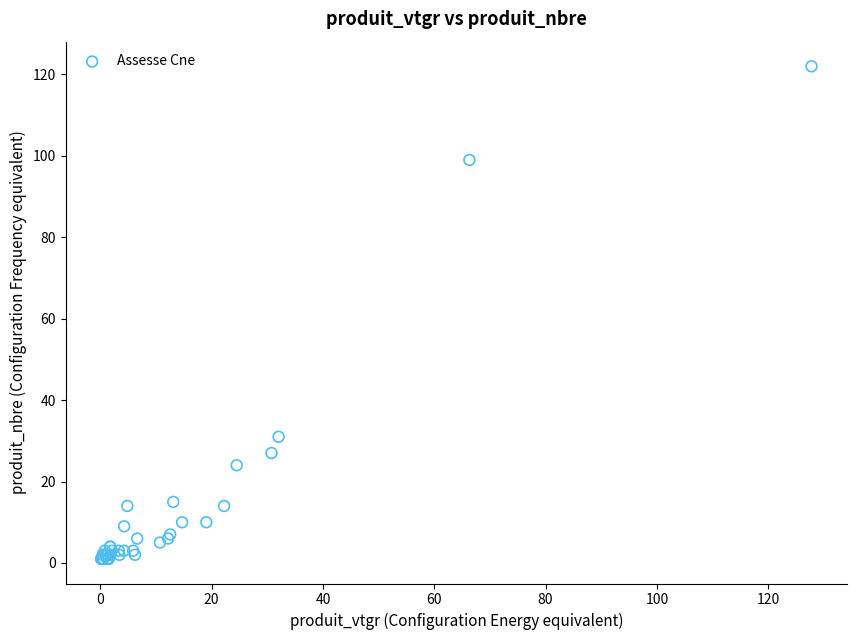

What Y value in the scatter plot is closest to 61?

31